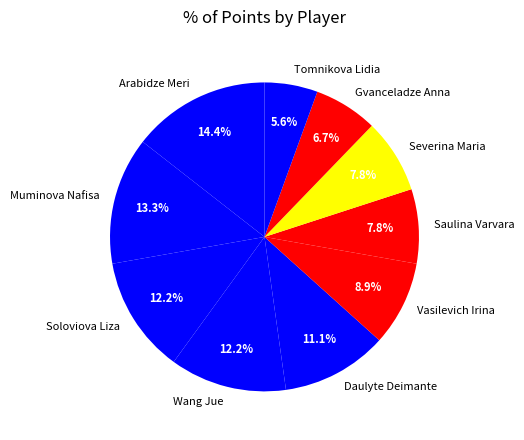

The Arabidze Meri slice represents 14% of the pie. True or false?

True